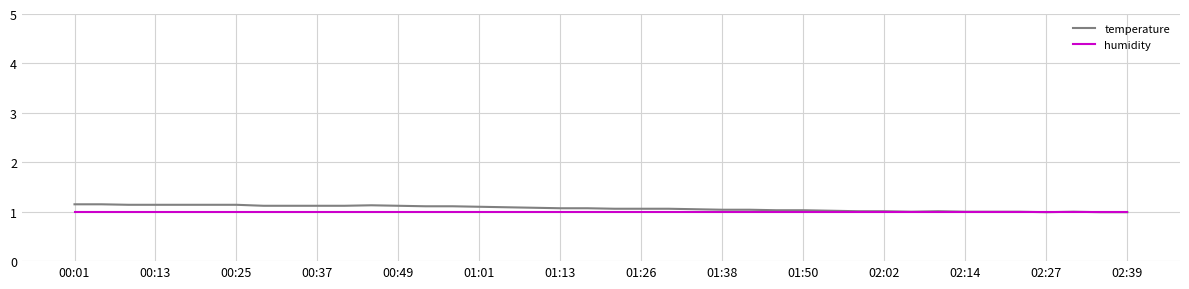

Which series has the widest spread of values?

temperature